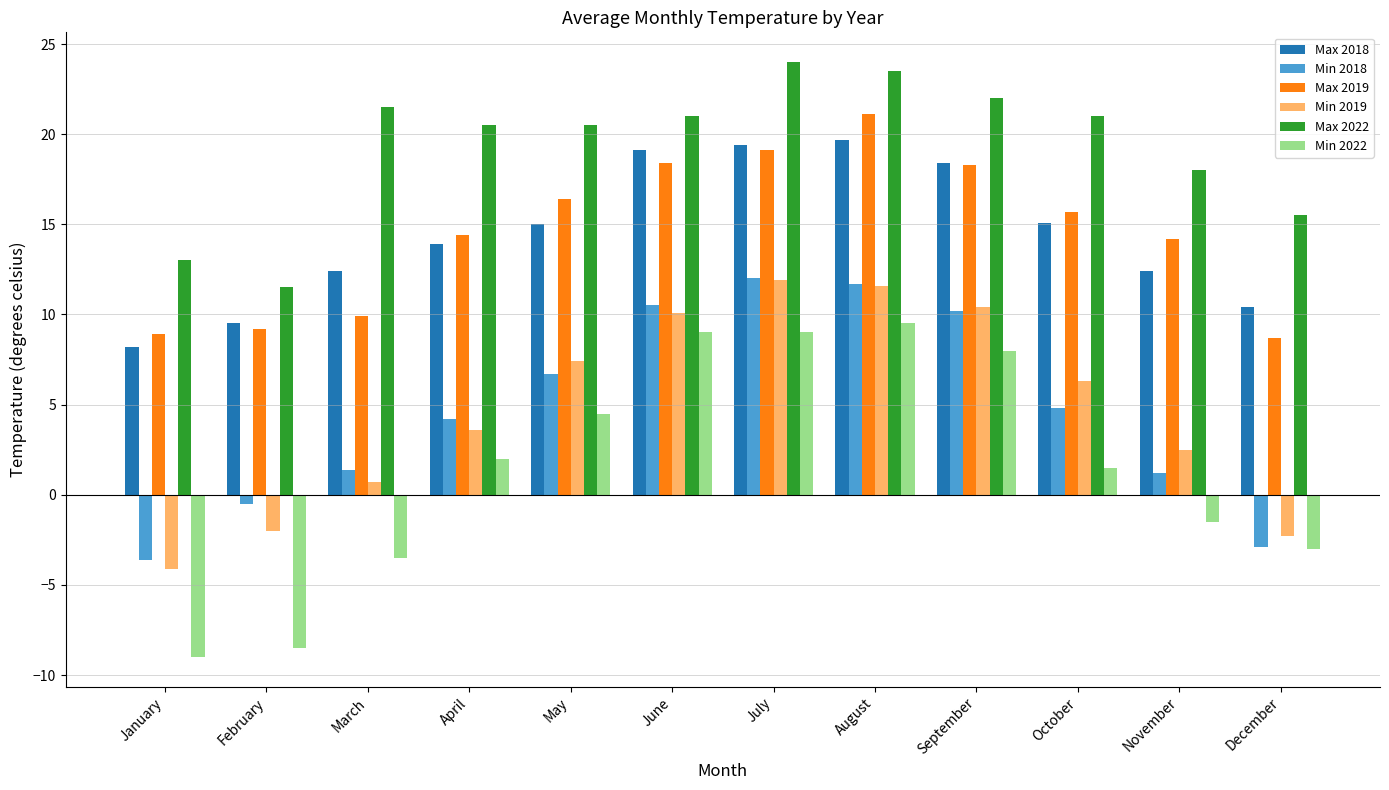

What is the average value of the Max 2018 series?

14.5